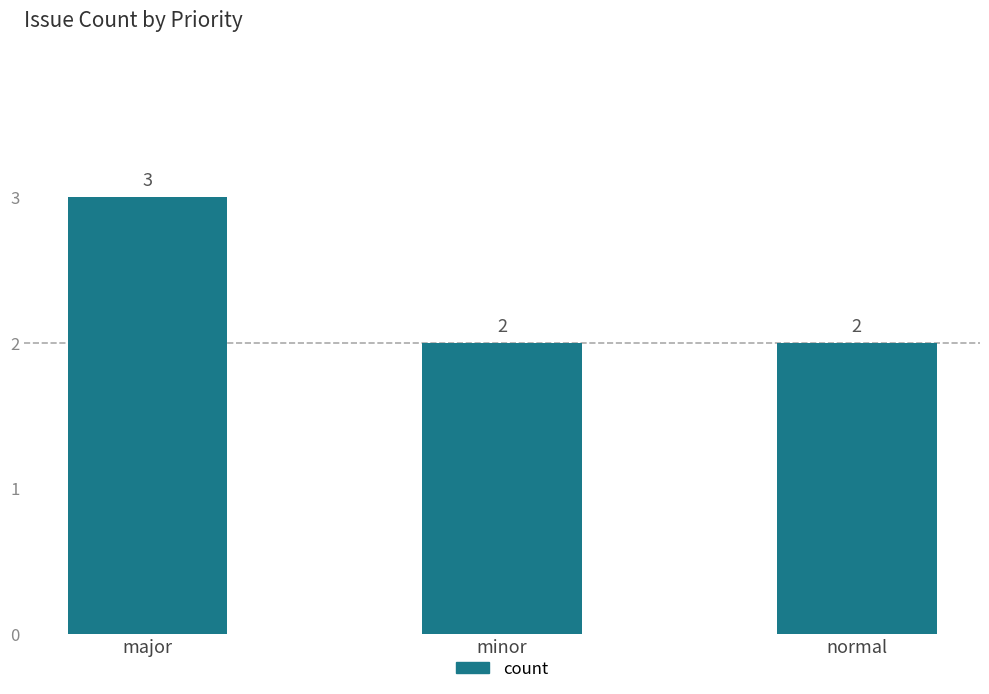

What is the difference between the values at minor and major?

1